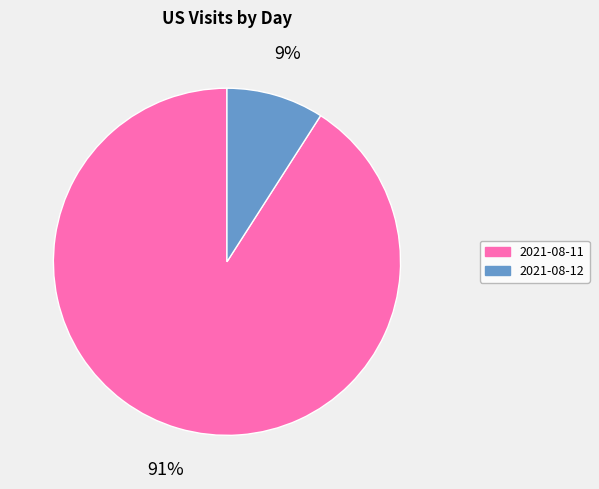

Which category has the biggest portion of the pie?

2021-08-11